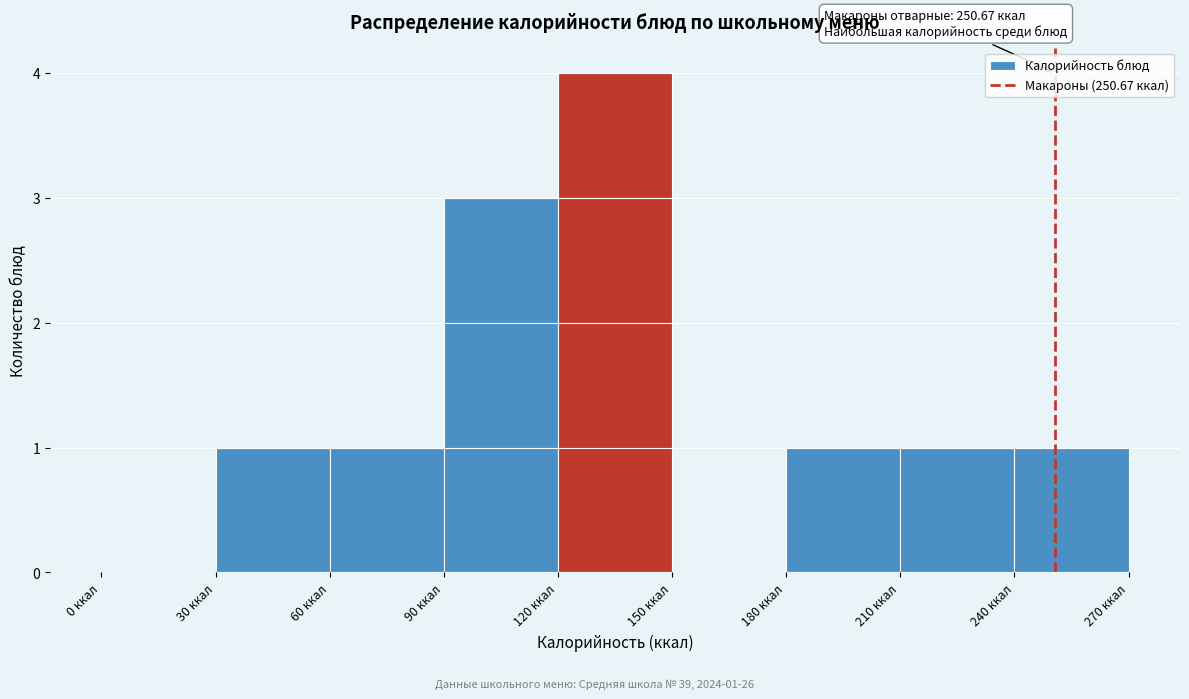

Which range on the x-axis has the tallest bar?

120 to 150